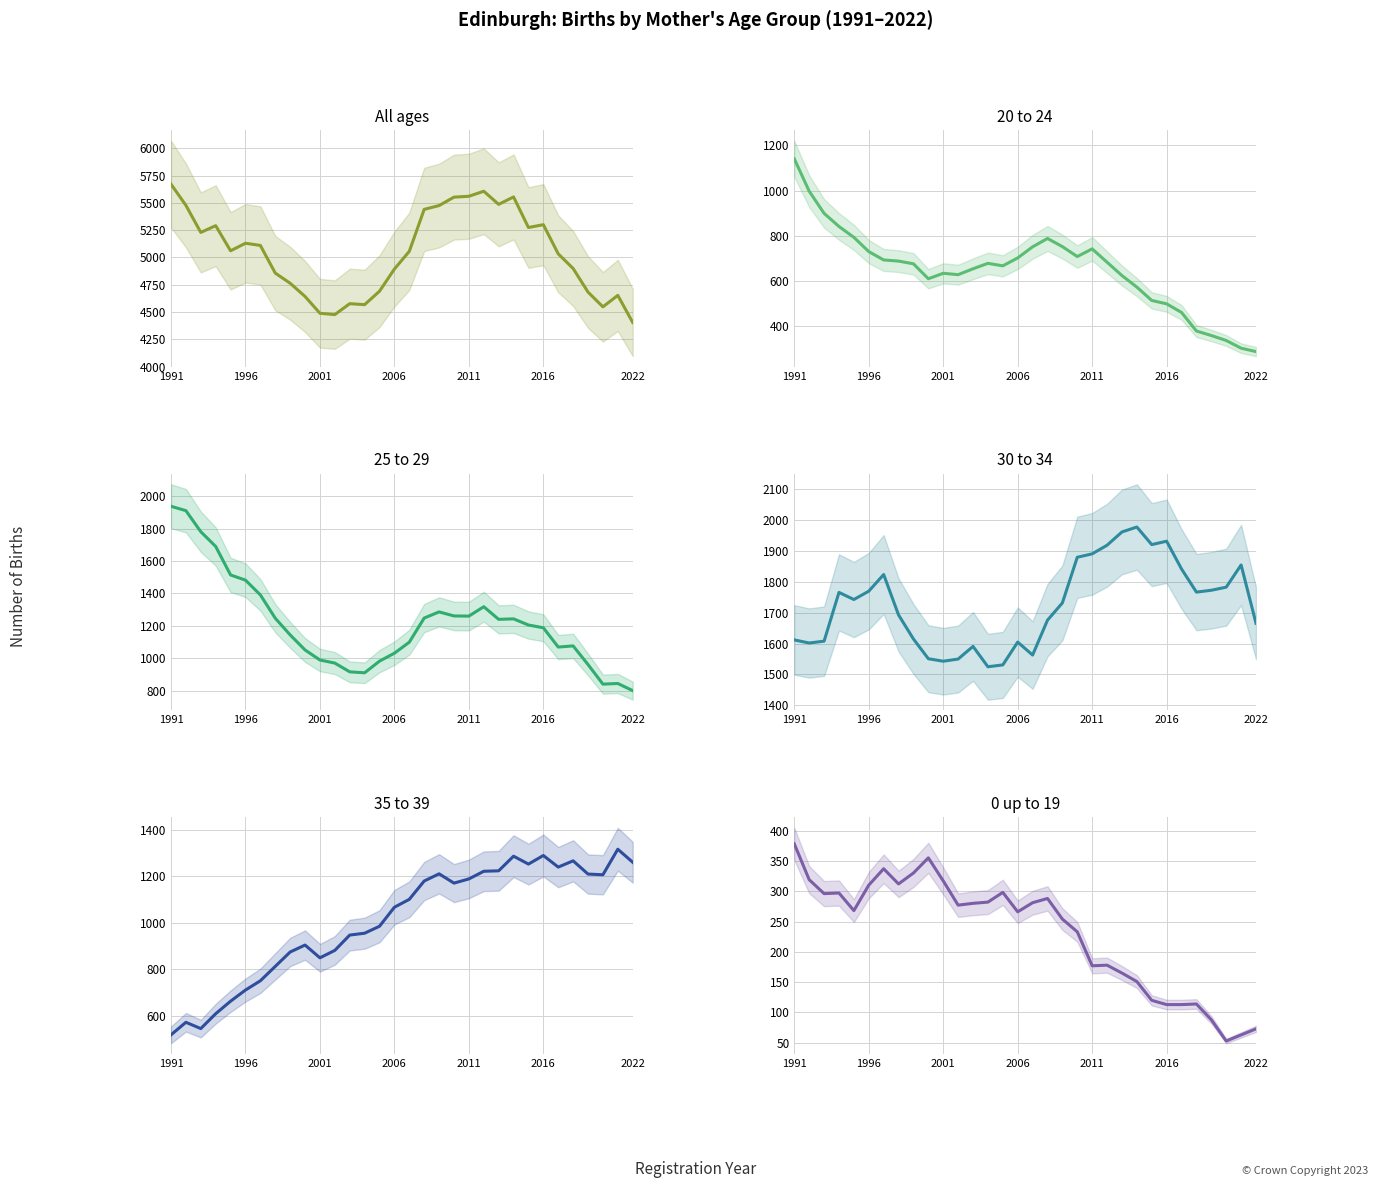

True or false: 20 to 24 and 30 to 34 cross at least once.

False